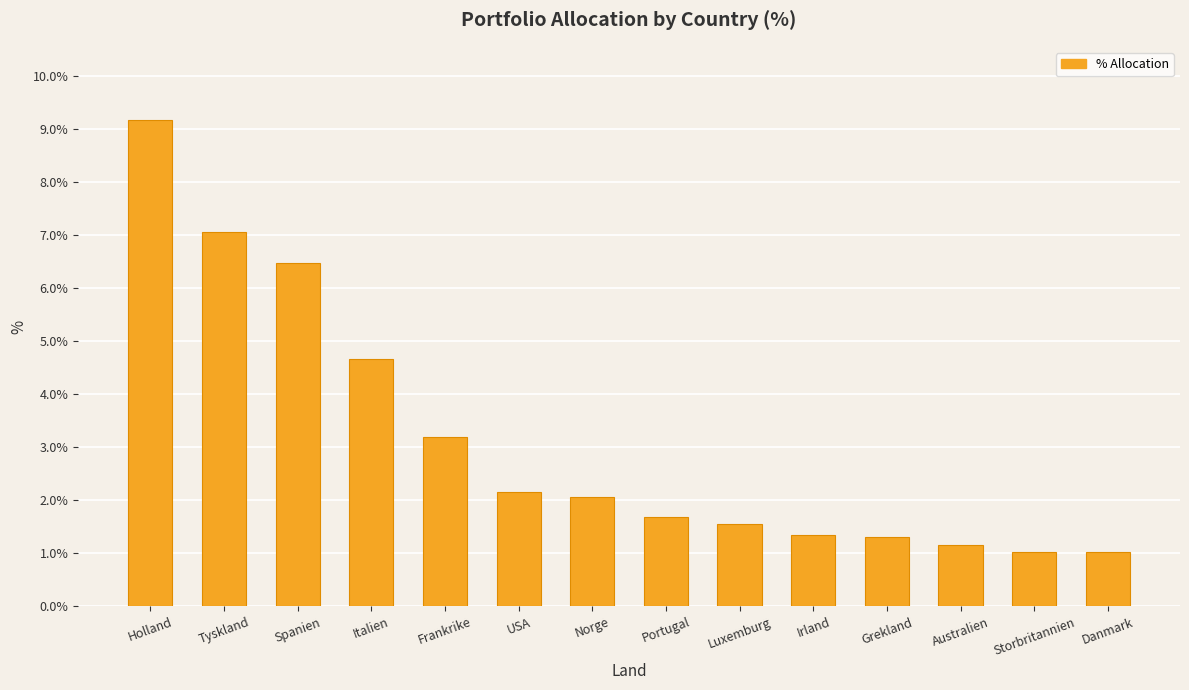

Are the bars grouped side by side (vs. stacked)?

No